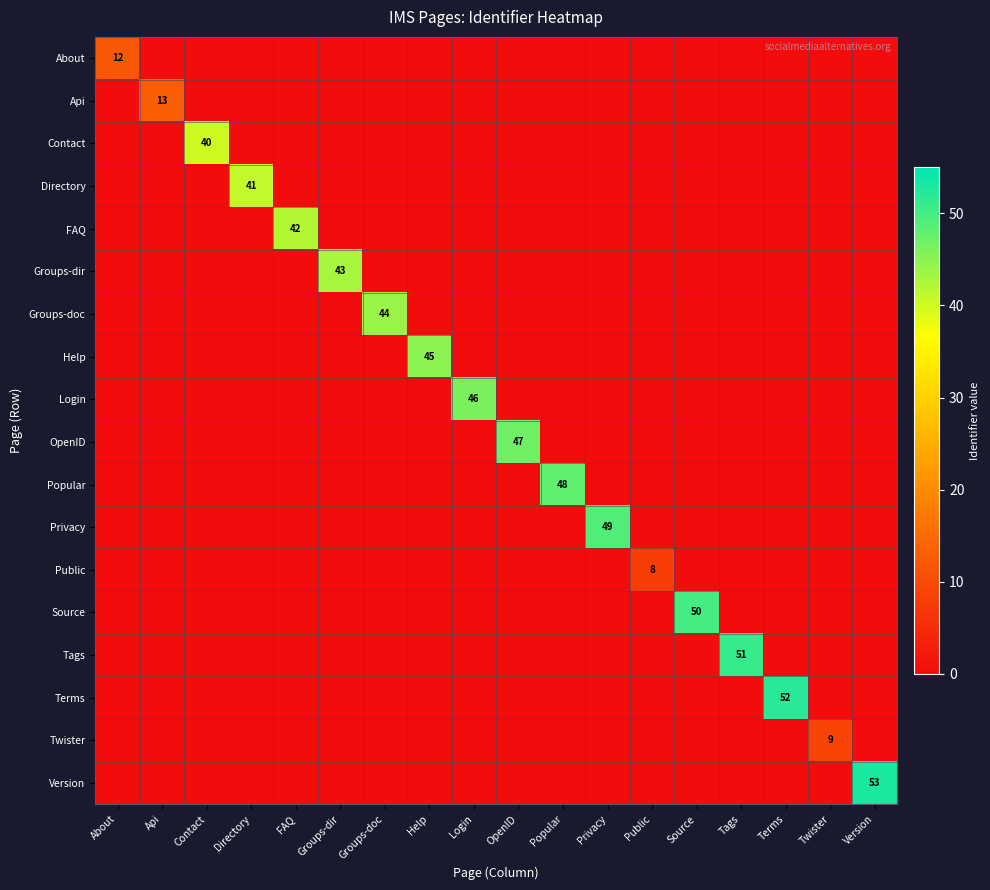

What is the maximum value for Api?

13